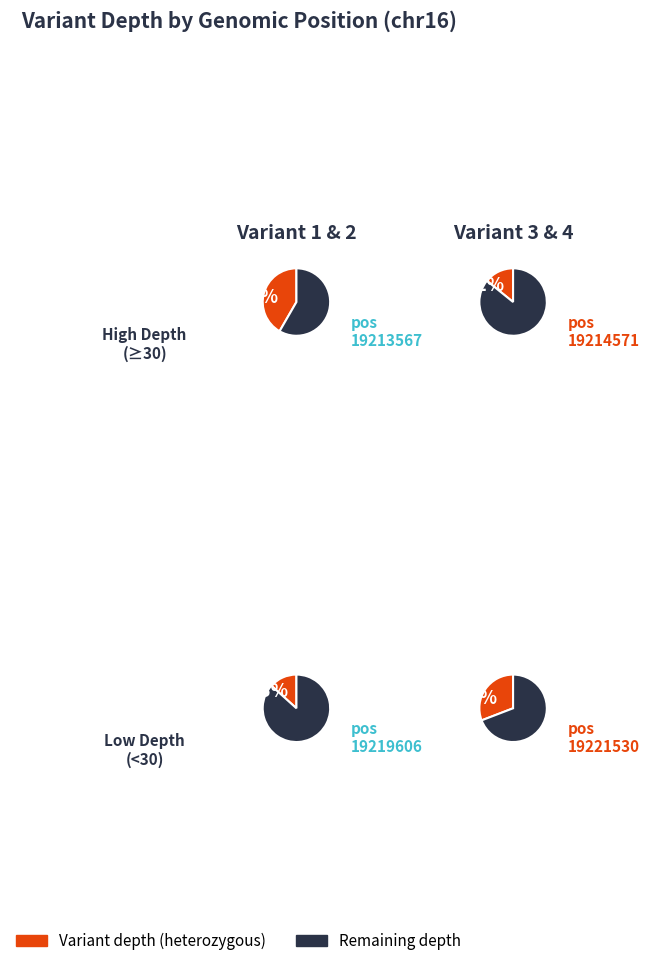

Which category has the smallest portion of the pie?

19219606